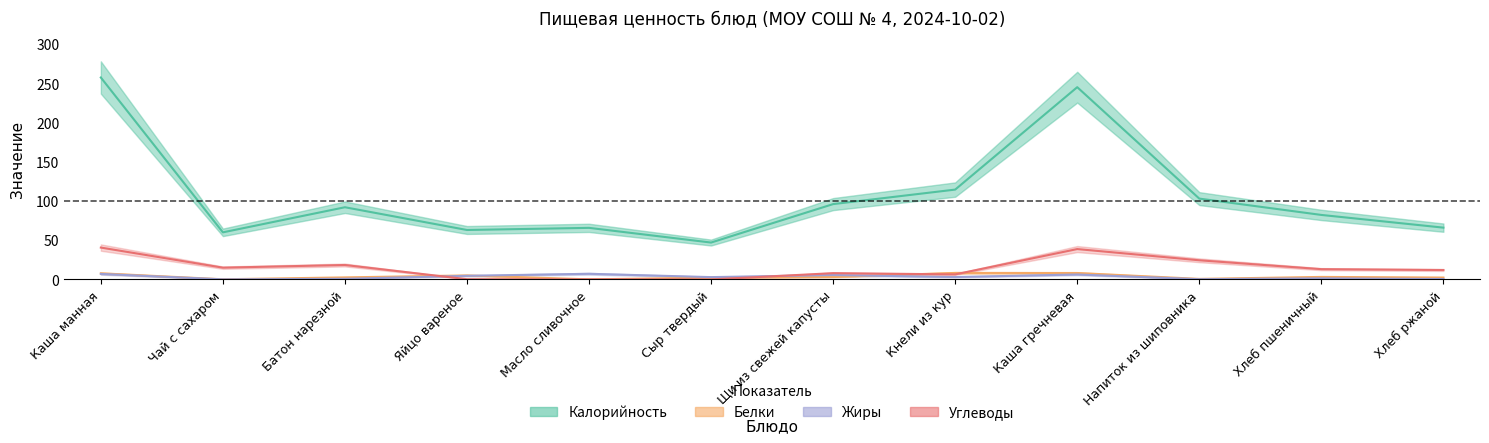

Between Кнели из кур and Сыр твердый, which is larger?

Кнели из кур